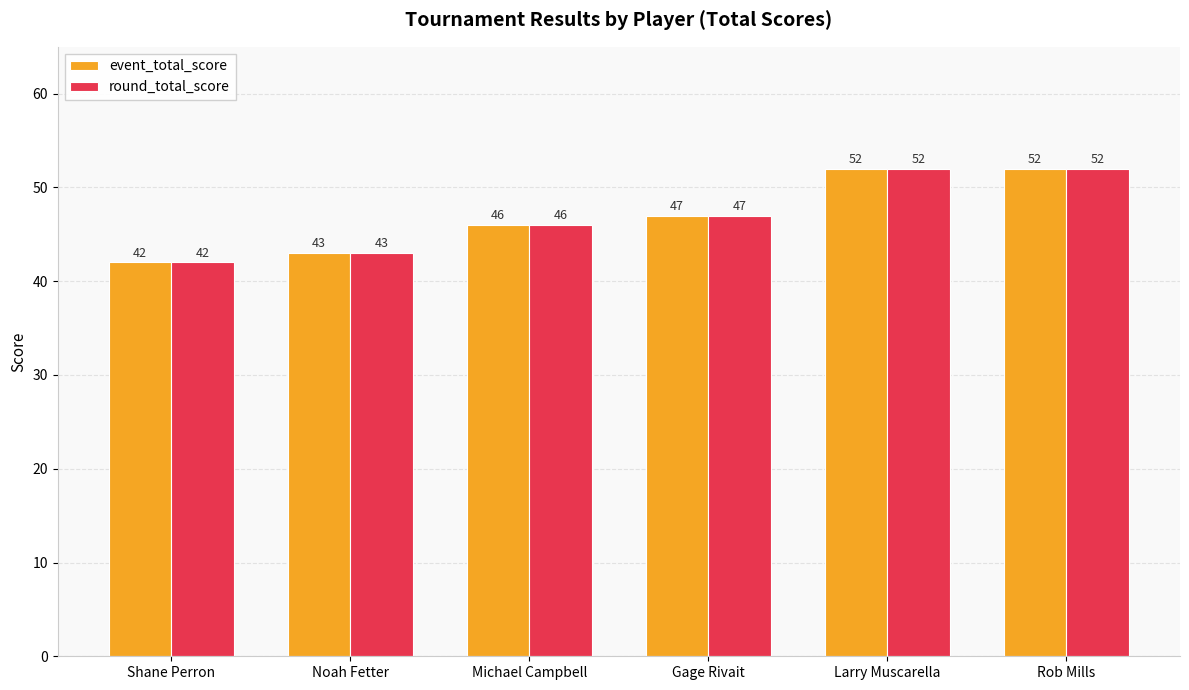

At how many categories does at least one series exceed 45?

4